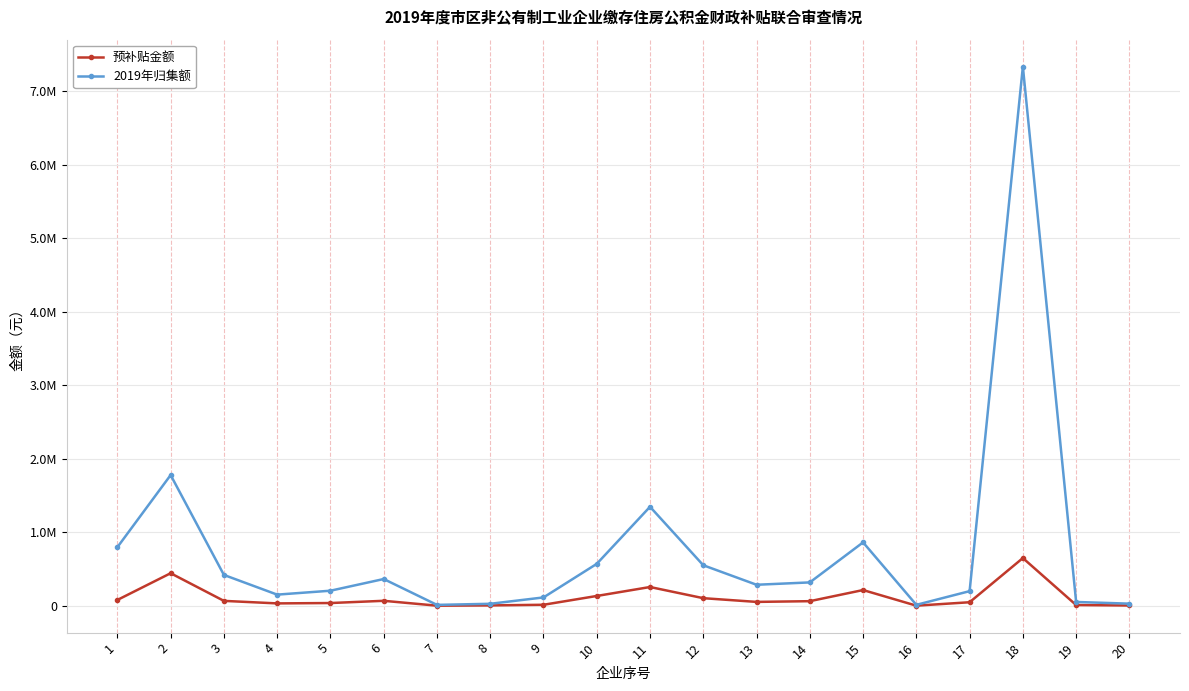

At which category is the sum across all series the highest?

18